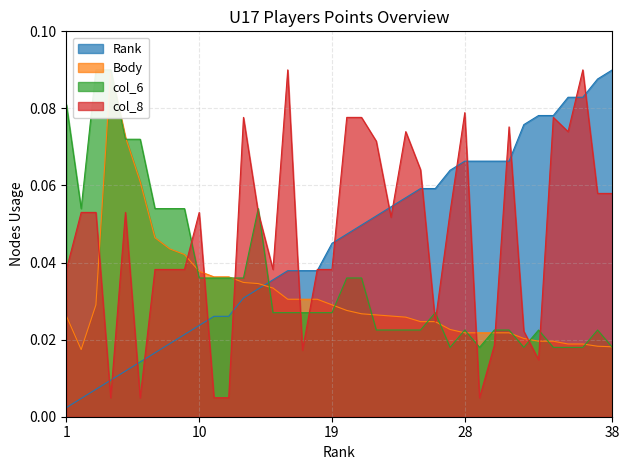

True or false: col_8 has more than 2 interior local peaks.

True